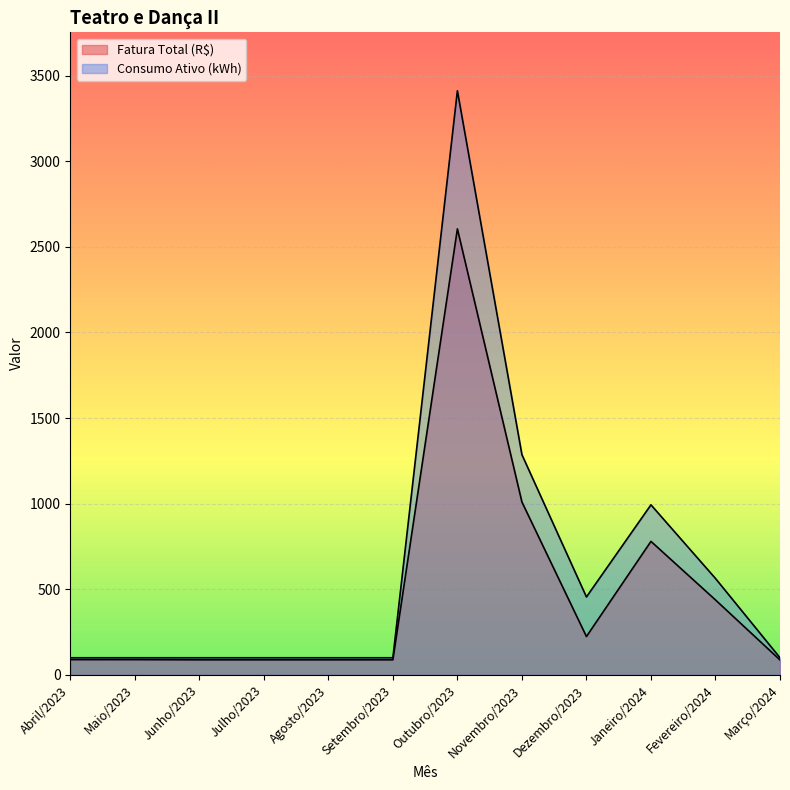

Where is Fatura Total (R$) nearest to the value 1345?

Novembro/2023